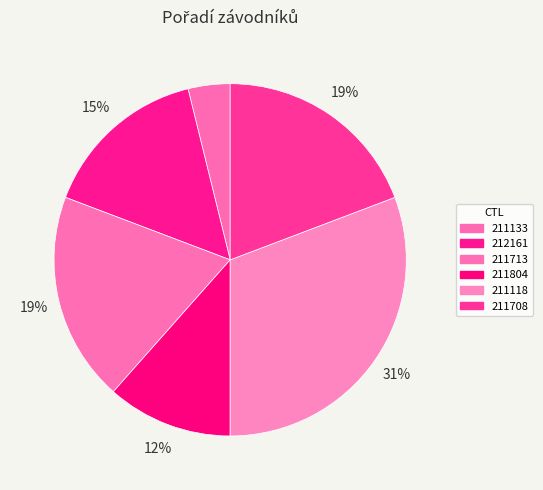

What portion of the pie excludes 211118?

69.2%